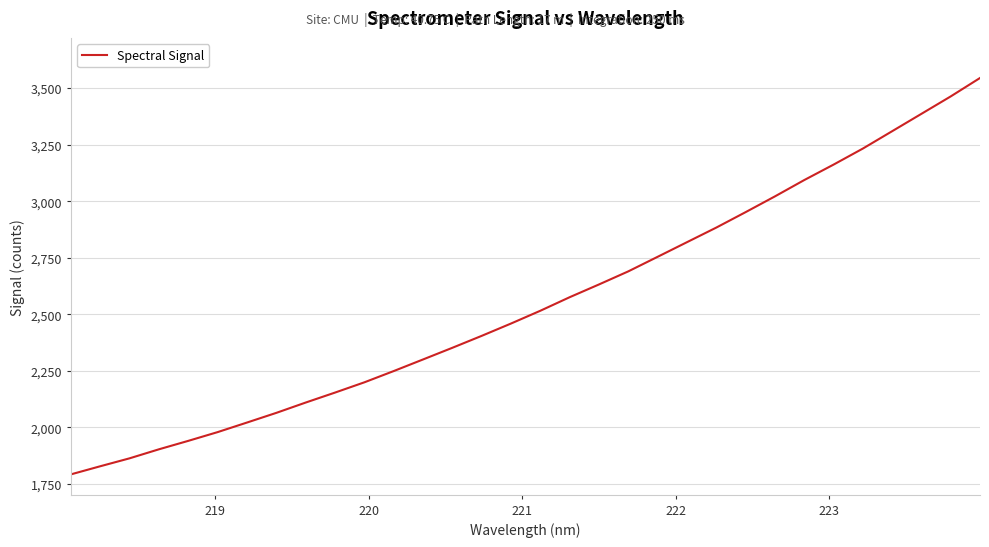

What is the difference between the maximum and minimum values?

1752.0